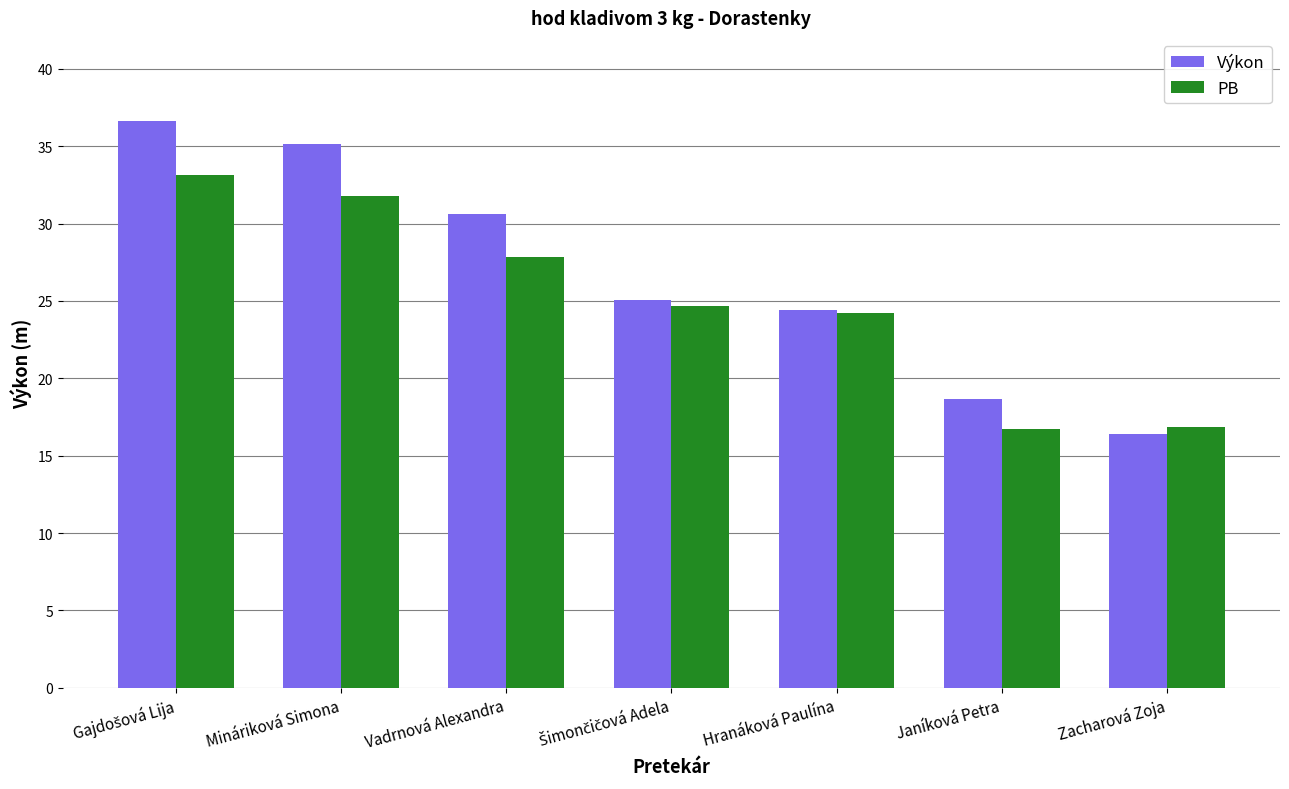

What is the average value of the Výkon series?

26.7